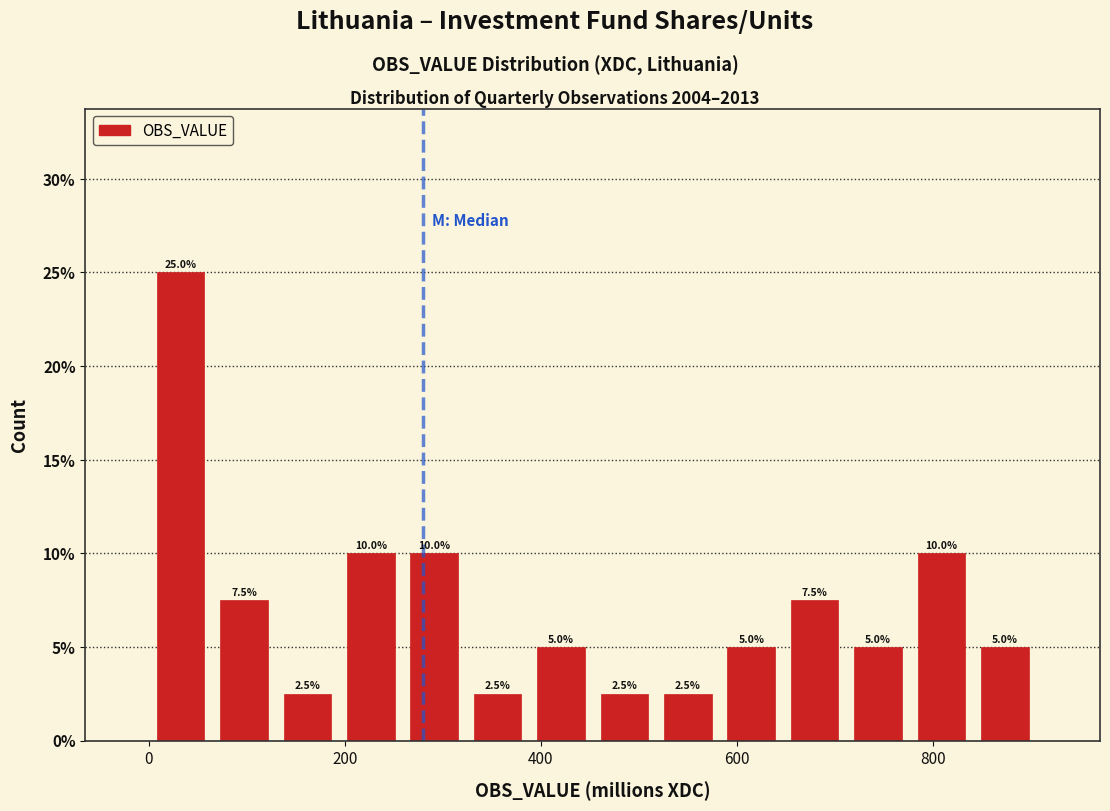

Read against the x-axis, roughly where is the centre of the tallest bar?

40